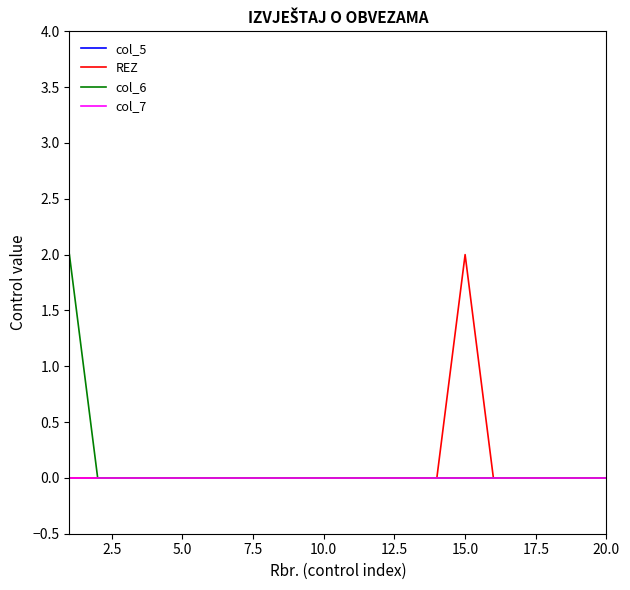

Reading right to left, extract all data points from this chart.

col_5: 0	0	0	0	0	0	0	0	0	0	0	0	0	0	0	0	0	0	0	0
REZ: 0	0	0	0	0	2	0	0	0	0	0	0	0	0	0	0	0	0	0	0
col_6: 0	0	0	0	0	0	0	0	0	0	0	0	0	0	0	0	0	0	0	2
col_7: 0	0	0	0	0	0	0	0	0	0	0	0	0	0	0	0	0	0	0	0